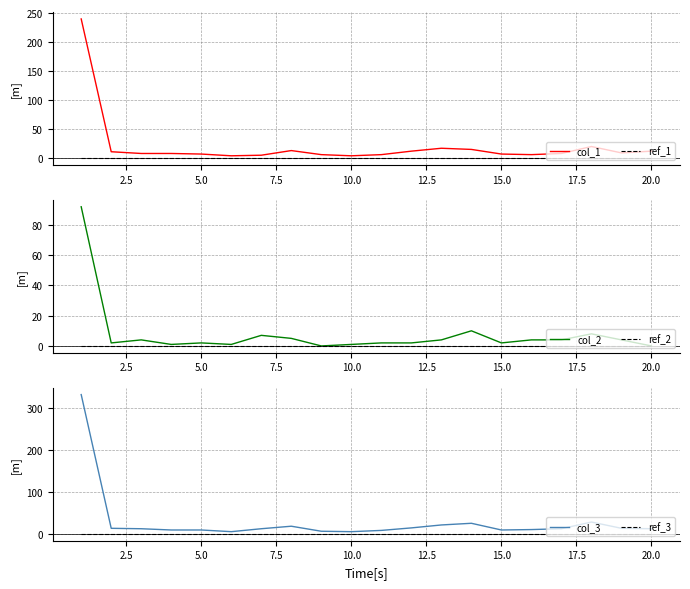

True or false: col_2 has a value of 0 at 20.0.

True